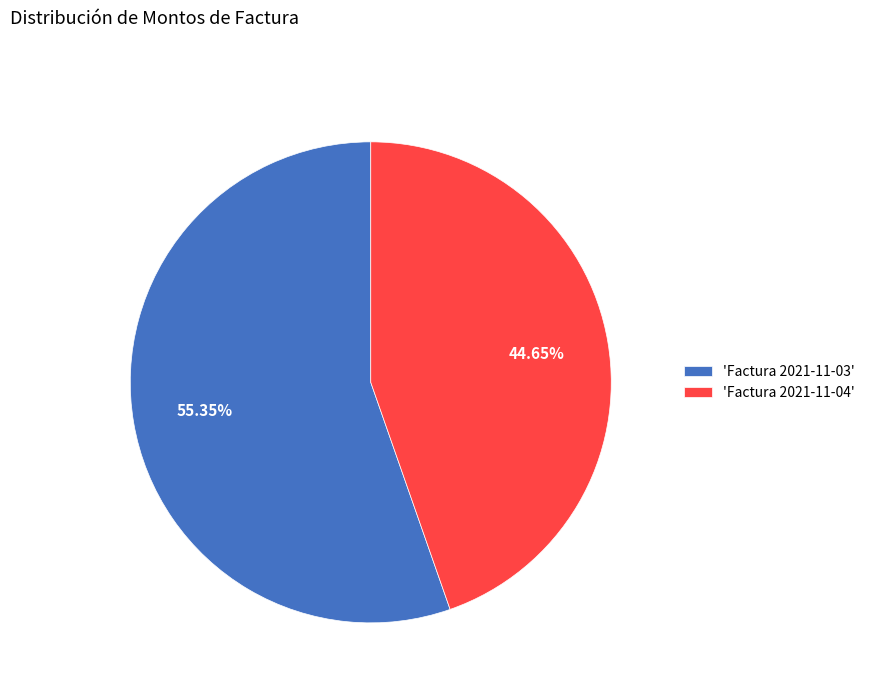

What is the ratio of the value at 'Factura 2021-11-04' to the value at 'Factura 2021-11-03'?

0.8